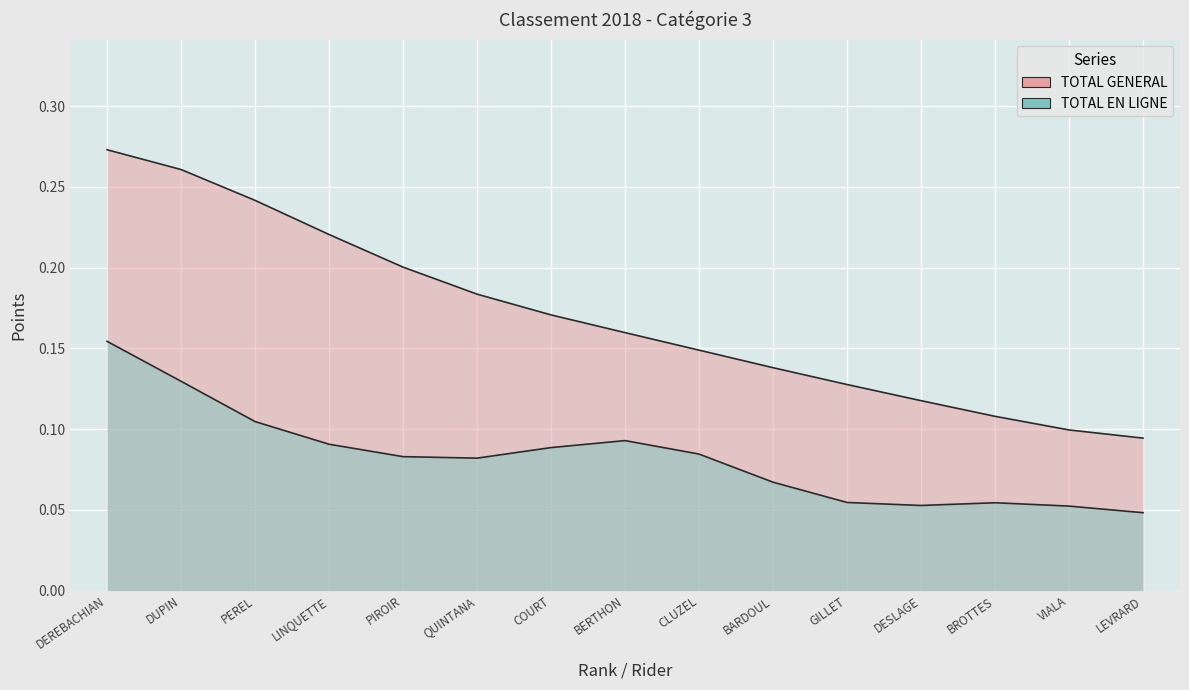

What is the label of the 1st point from the left?

DEREBACHIAN